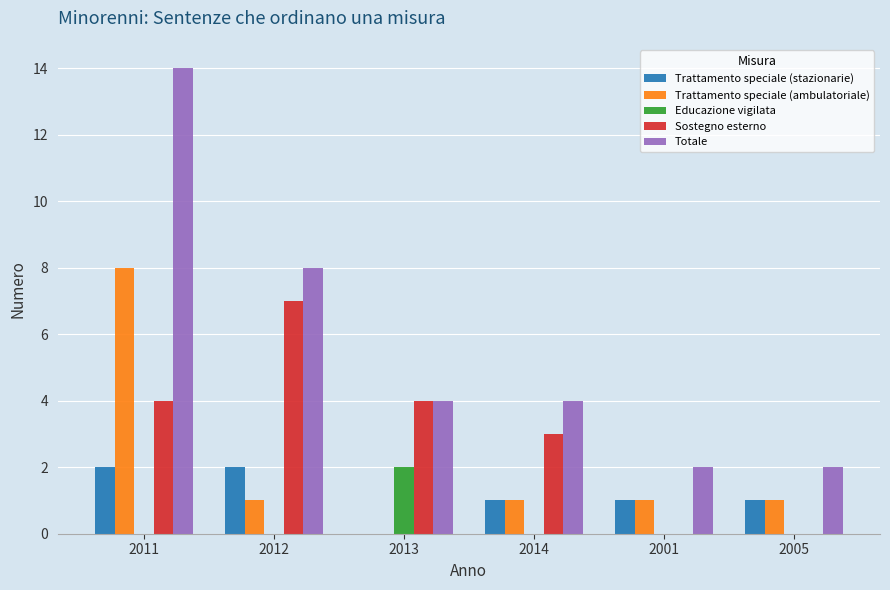

What is the sum of the Totale values at 2013 and 2012?

12